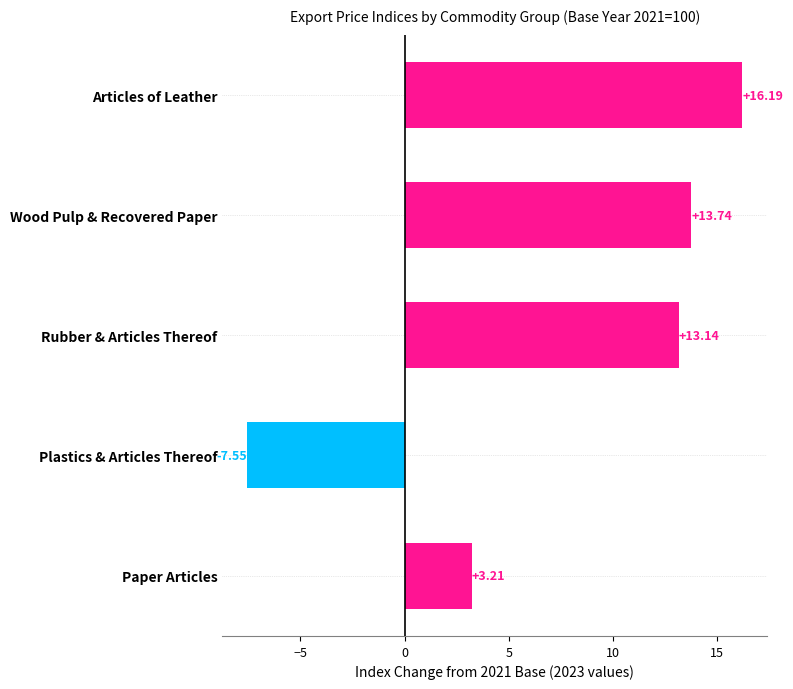

What is the sum of all values?

38.7